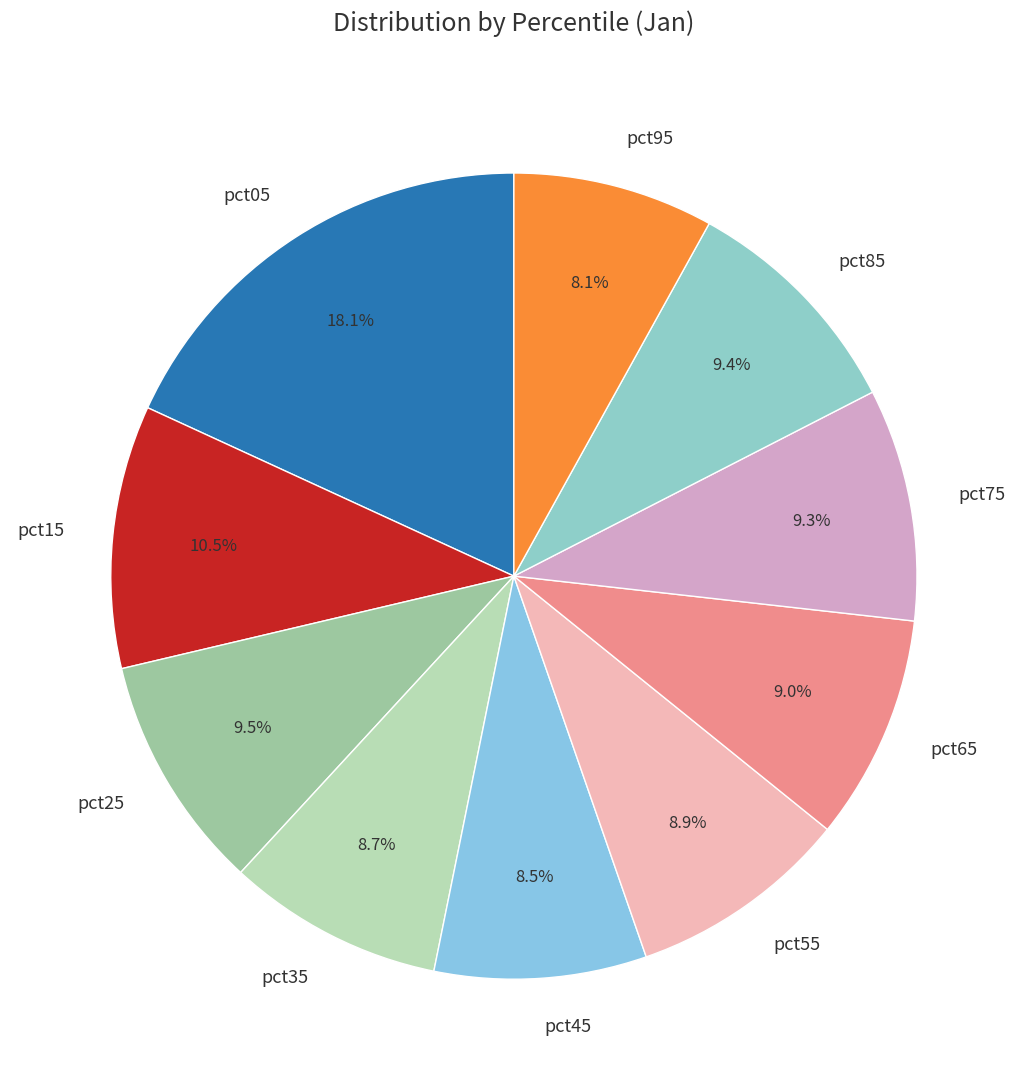

To the nearest percent, what is the combined percentage of pct75 and pct95?

17%